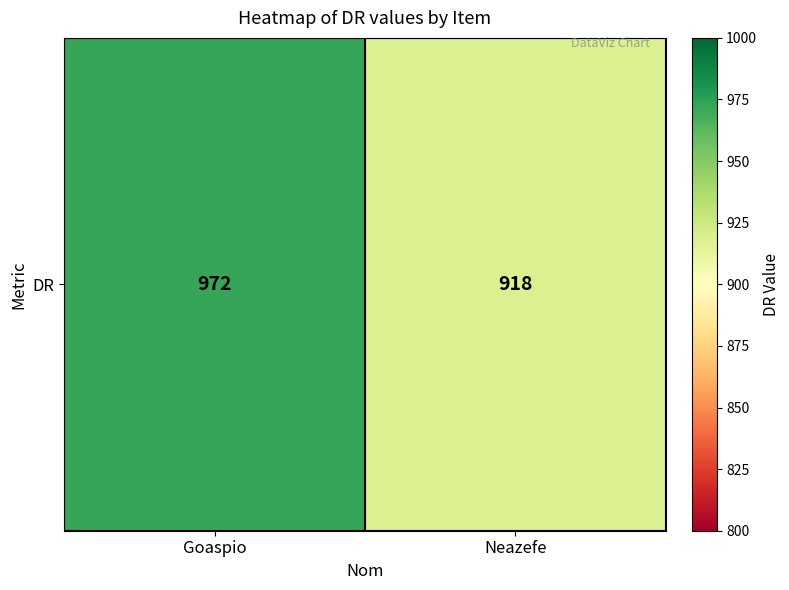

Is it true that the value at Goaspio is 538?

False